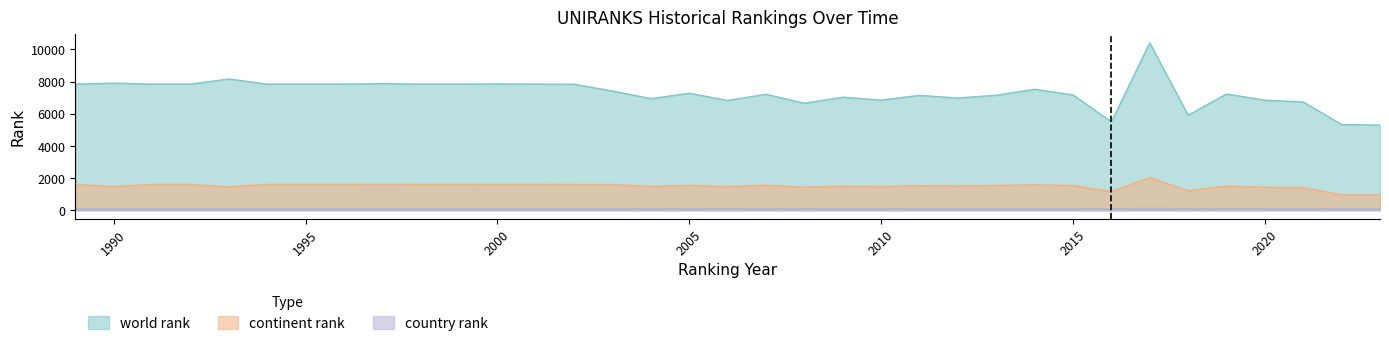

Reading left to right, extract all data points from this chart.

world rank: 7843	7904	7843	7843	8164	7843	7843	7843	7875	7843	7843	7853	7843	7836	7414	6941	7275	6829	7211	6651	7031	6847	7145	6977	7152	7521	7171	5496	10411	5909	7229	6844	6733	5330	5293
continent rank: 1604	1472	1604	1604	1456	1604	1604	1604	1610	1604	1604	1605	1604	1601	1597	1483	1544	1470	1554	1434	1497	1472	1531	1506	1538	1584	1532	1168	2027	1215	1501	1432	1405	961	955
country rank: 99	98	99	99	99	99	99	99	99	99	99	97	99	99	96	90	94	92	94	89	92	91	95	94	96	96	96	84	108	87	93	92	91	88	88